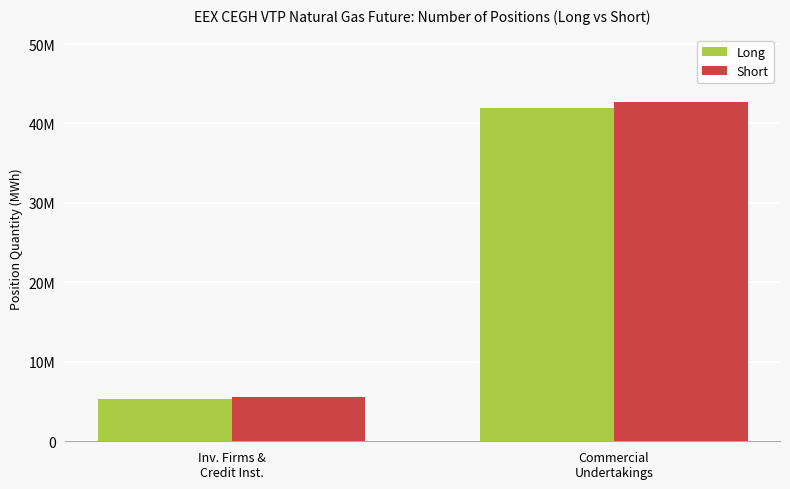

Are the bars horizontal?

No